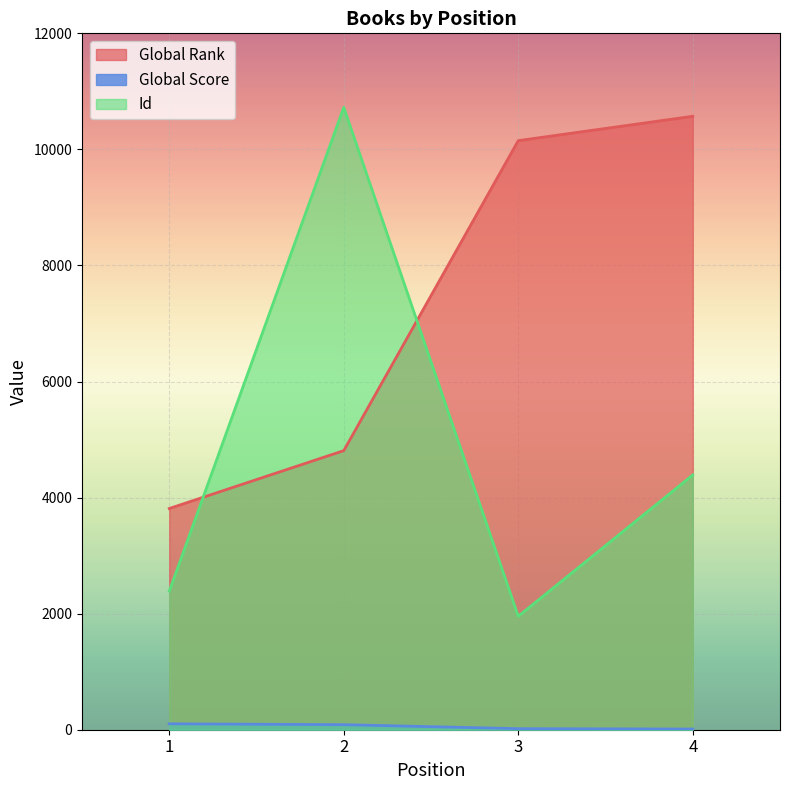

Which series has the largest total across all categories?

Global Rank